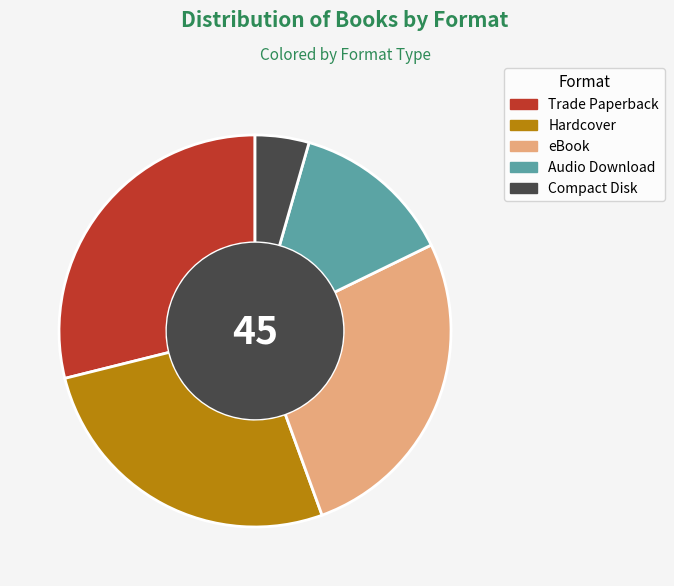

What is the ratio of the value at eBook to the value at Trade Paperback?

0.9